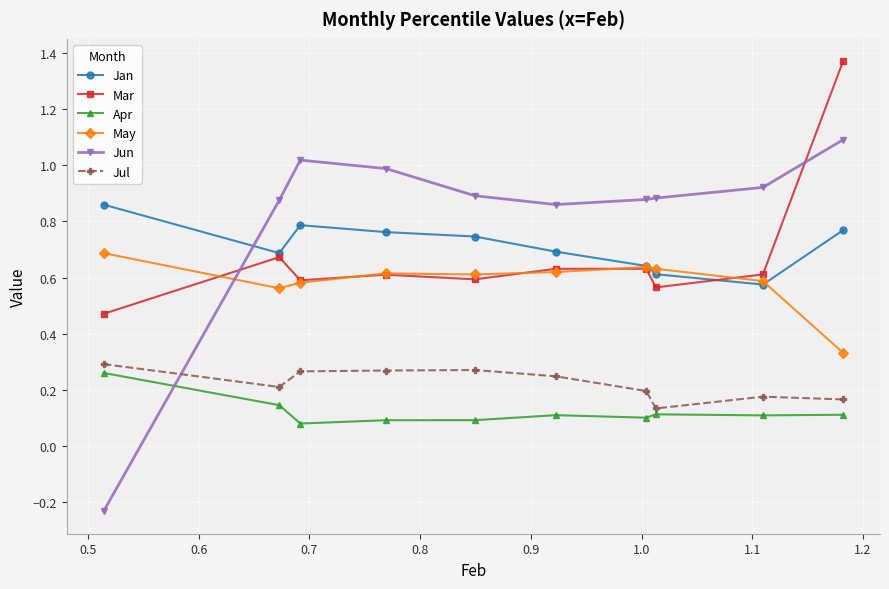

At how many categories does at least one series exceed 0?

10